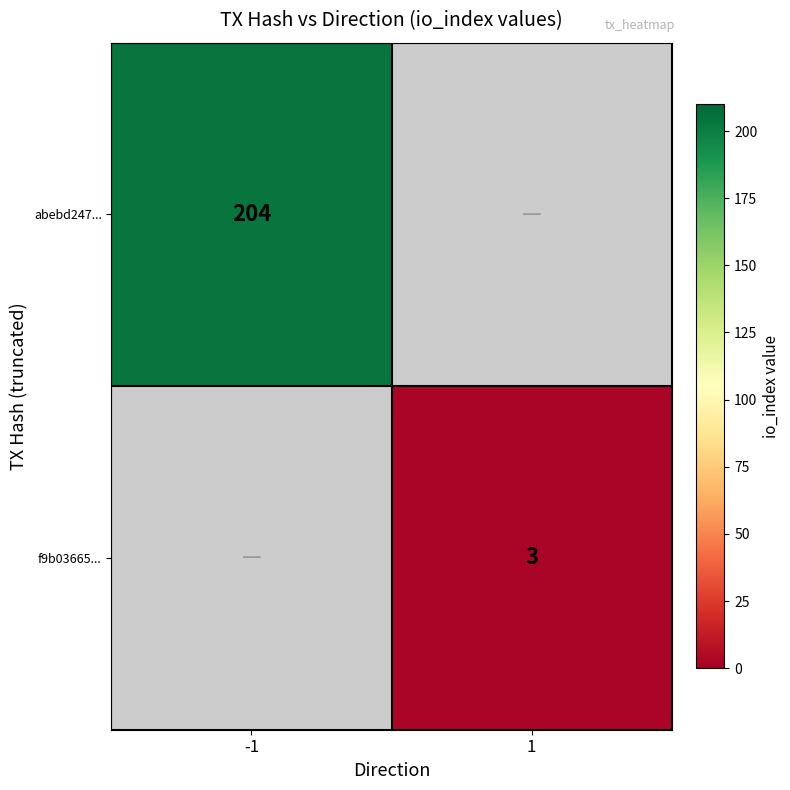

True or false: f9b03665... has a value of 2 at 1.

False